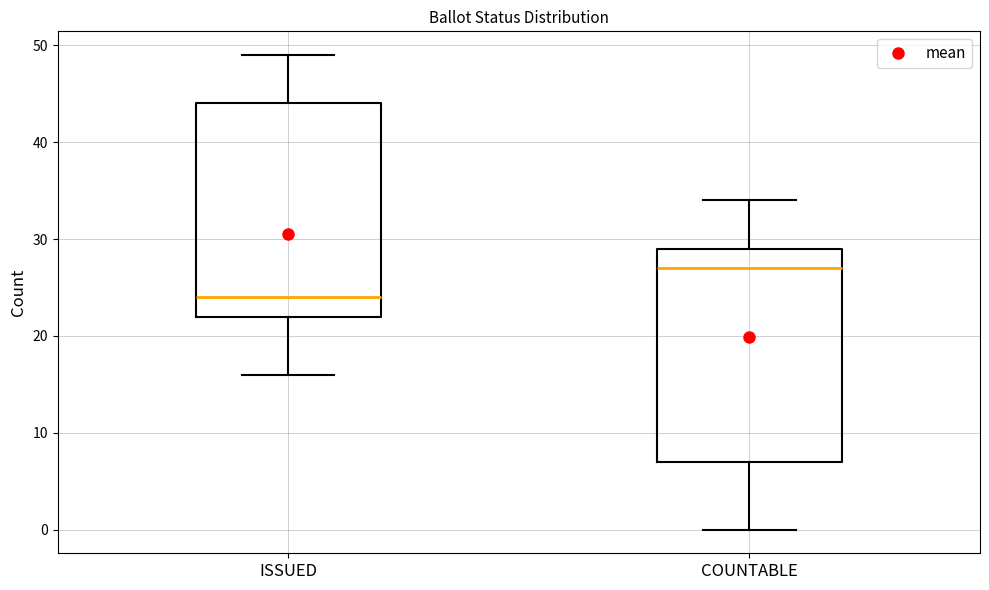

Reading left to right, transcribe this box plot: for each box, give where its median line is, the range the box spans, and where its two whiskers end, as read against the y-axis. The values are not printed on the chart, so give them approximately, as read against the axis.

ISSUED: median 24, box 22 to 44, whiskers 16 to 49
COUNTABLE: median 27, box 7 to 29, whiskers 0 to 34